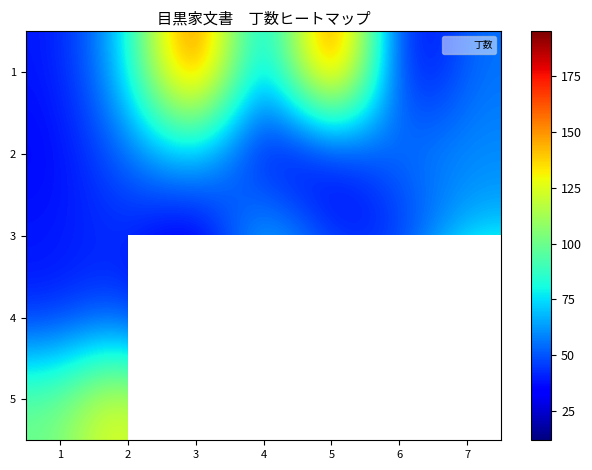

What is the minimum value shown in the chart?

12.0